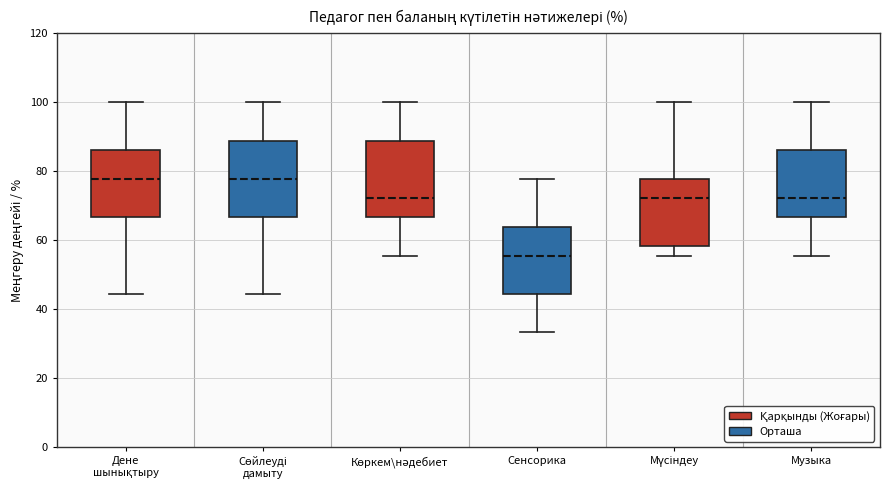

Where is the upper edge of the box for Сөйлеуді дамыту on the y-axis? The values are not printed on the chart, so give them approximately, as read against the axis.

88